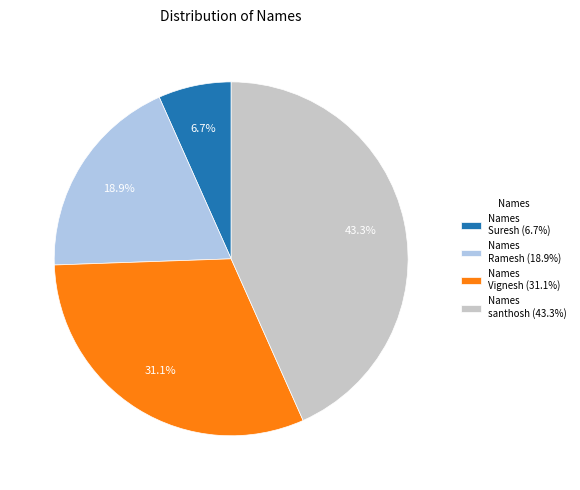

What is the smallest slice in the pie chart?

Names Suresh (6.7%)